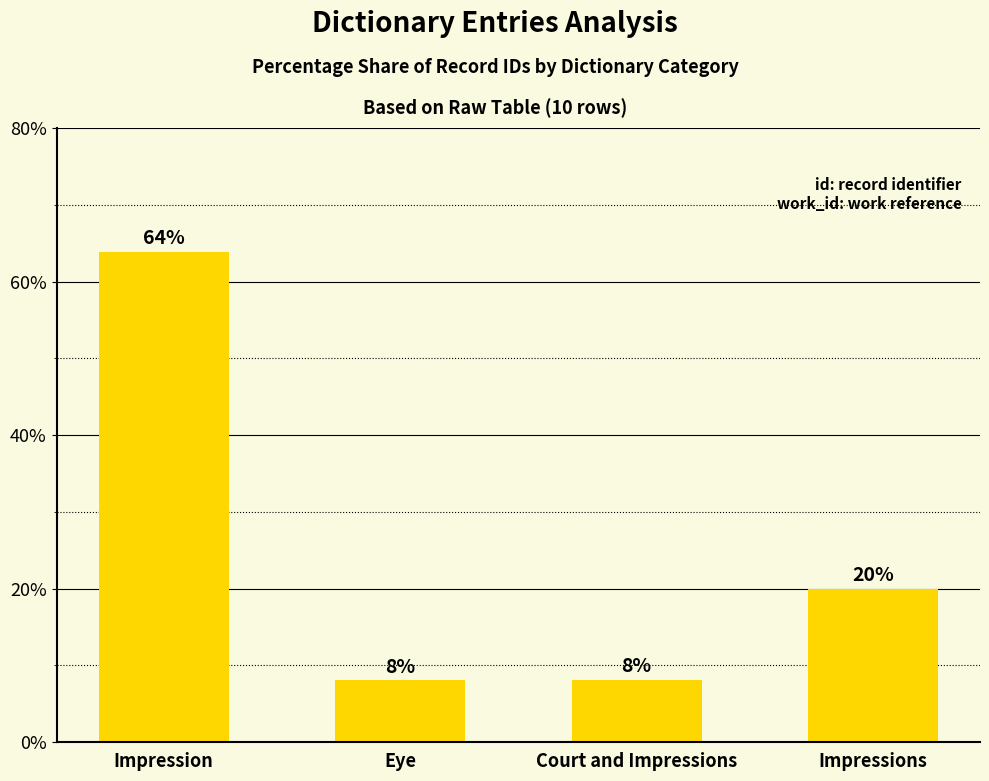

Approximately how many times larger is the value at Court and Impressions compared to Eye?

1.0